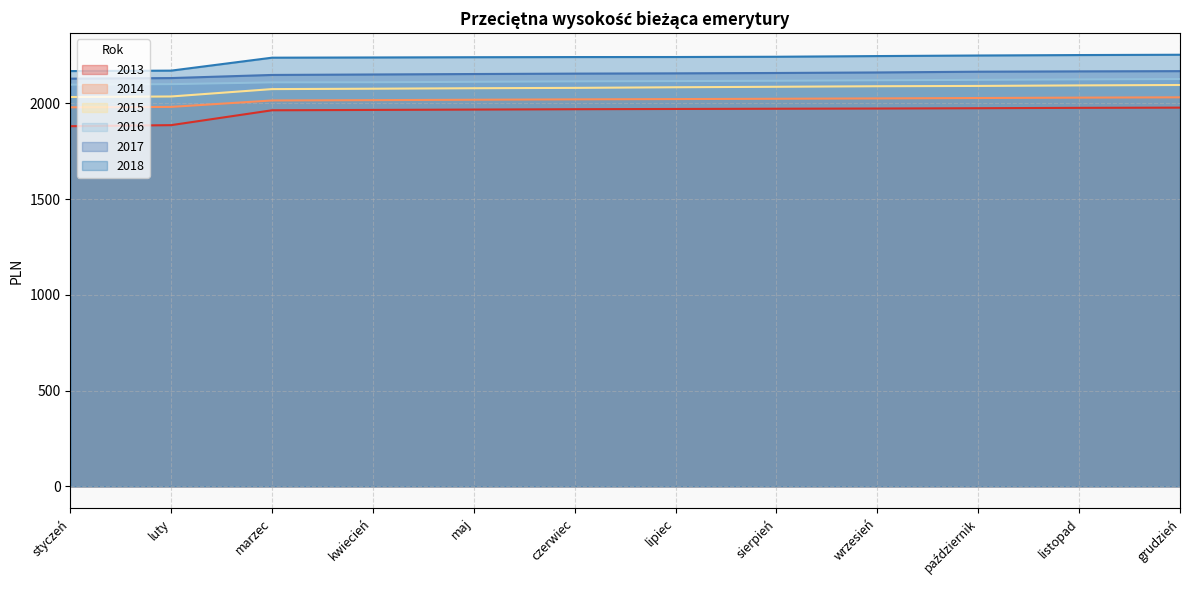

Reading left to right, extract all data points from this chart.

2013: 1880.3	1885.8	1963.4	1965.2	1967.1	1968.9	1970.2	1971.5	1972.5	1974.2	1976.1	1977.2
2014: 1978.9	1981.0	2014.6	2016.4	2018.3	2020.3	2021.8	2023.5	2025.3	2027.4	2029.4	2031.0
2015: 2032.6	2035.4	2073.9	2075.9	2078.4	2080.3	2083.6	2086.1	2088.8	2090.5	2093.2	2095.4
2016: 2097.1	2099.8	2108.9	2109.5	2112.0	2114.3	2115.8	2117.5	2119.8	2122.2	2124.4	2126.4
2017: 2128.4	2131.5	2147.8	2150.2	2152.6	2154.8	2156.2	2158.1	2160.8	2164.8	2166.5	2167.7
2018: 2168.0	2170.3	2238.0	2239.1	2240.4	2241.2	2241.4	2242.8	2246.3	2249.4	2251.6	2253.3